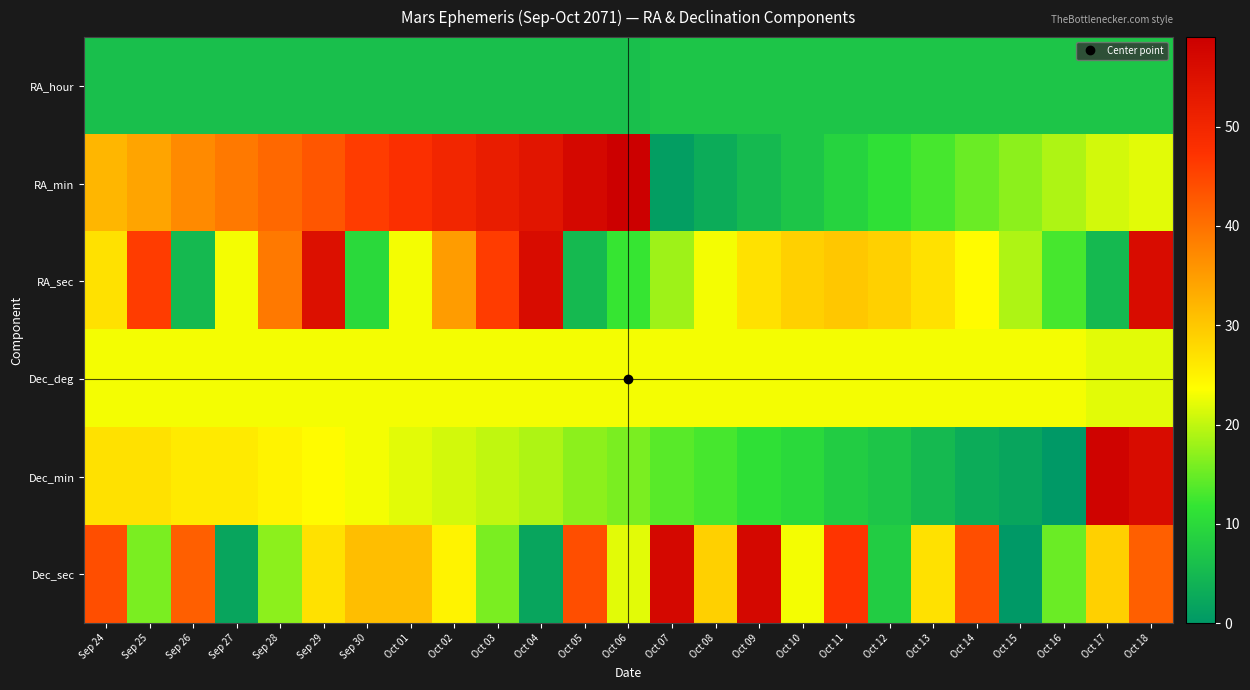

How many distinct data groups are displayed?

6